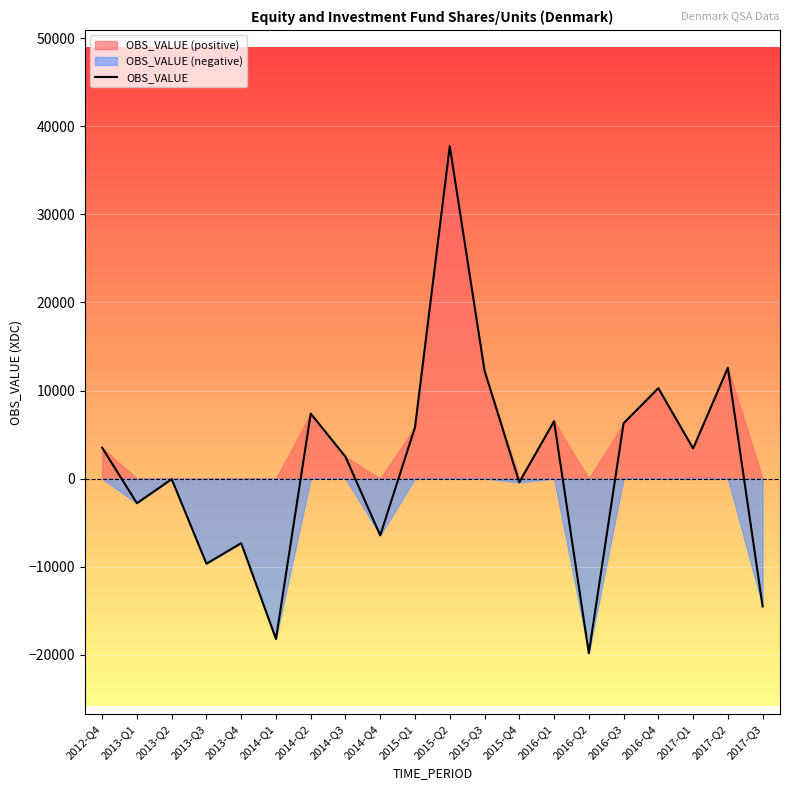

How many interior local peaks (higher than both neighbors) does the data have?

7